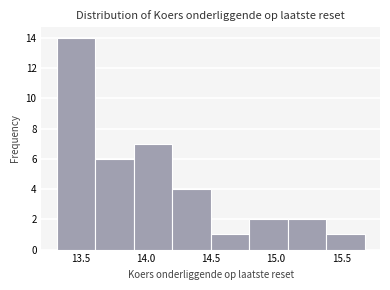

How tall is the bar that spans 13.910 to 14.205 on the x-axis? Neither the bar edges nor the heights are printed on the chart, so give them approximately, as read against the axes.

7